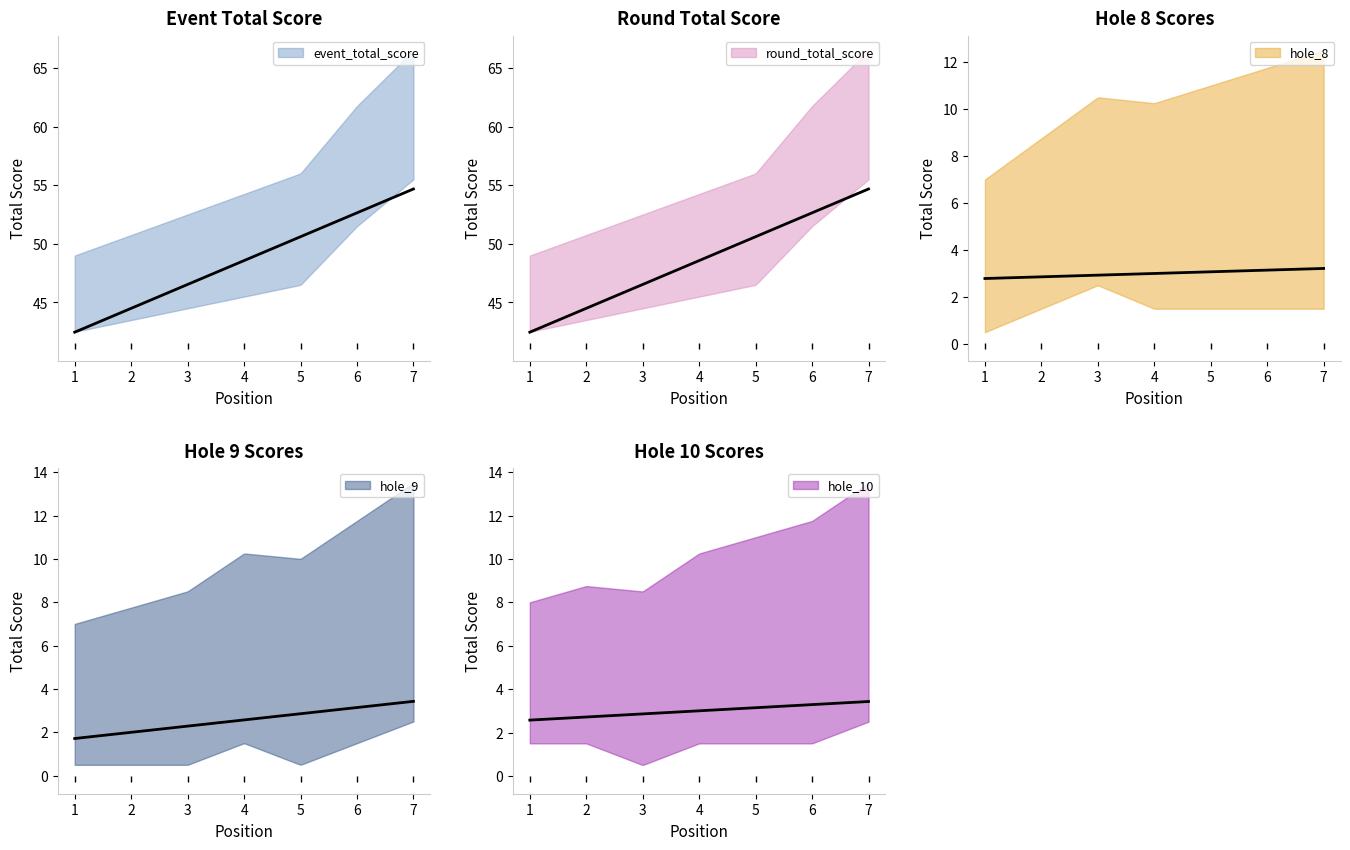

How many interior local valleys does the hole_9 series have?

1